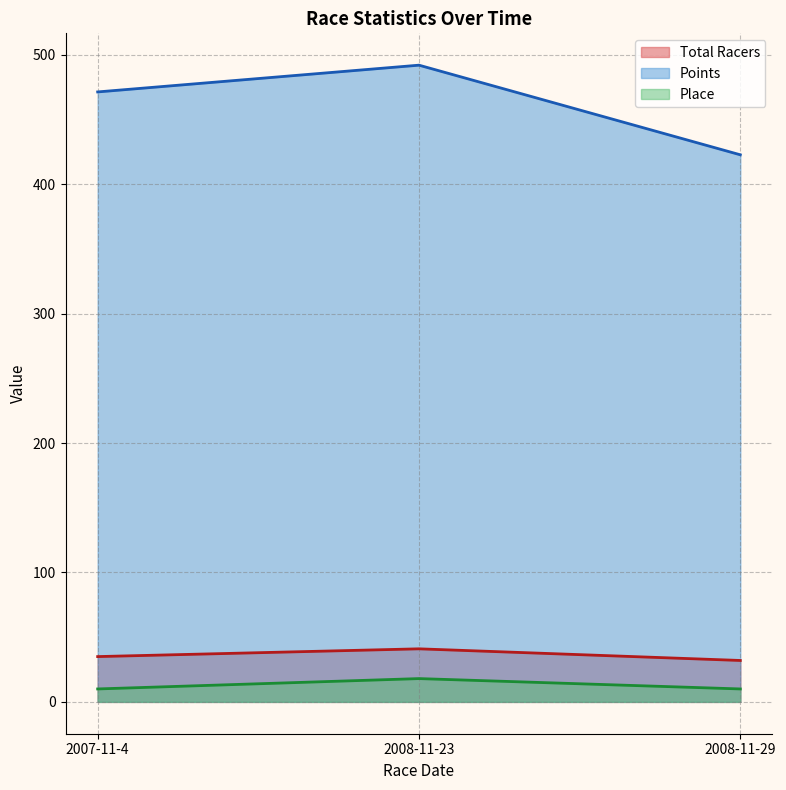

What is the spread (max minus min) of values at 2008-11-23?

474.0